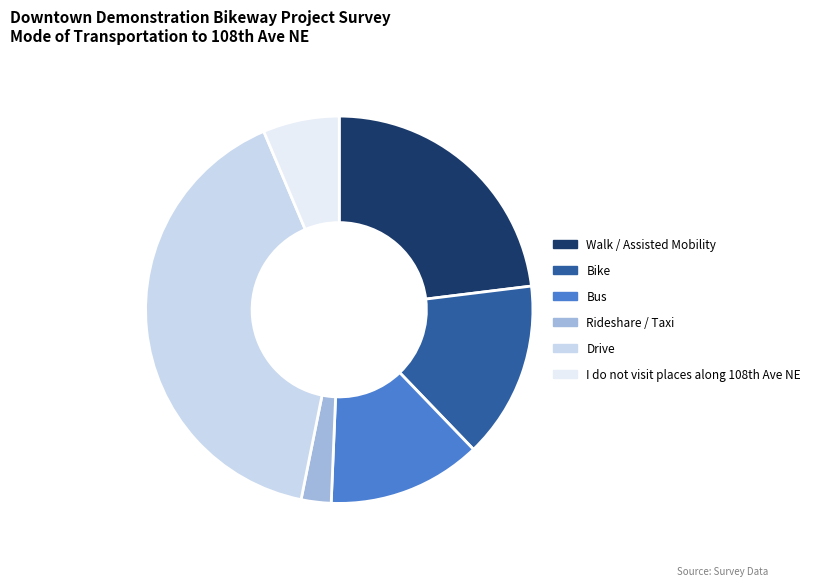

To the nearest percent, what is the difference between the Rideshare / Taxi and Bike slice percentages?

12%